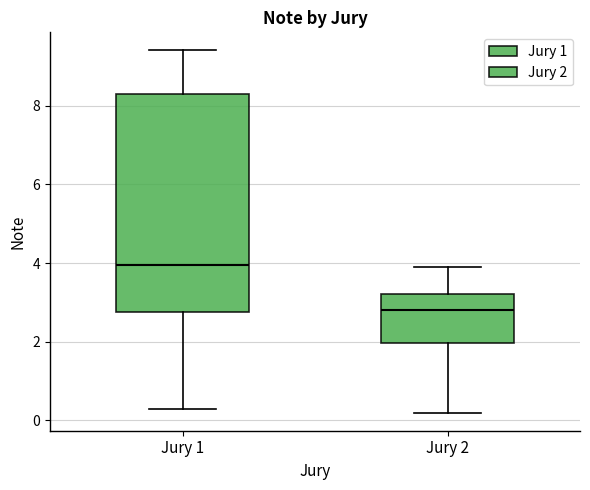

Which box has the highest median line?

Jury 1